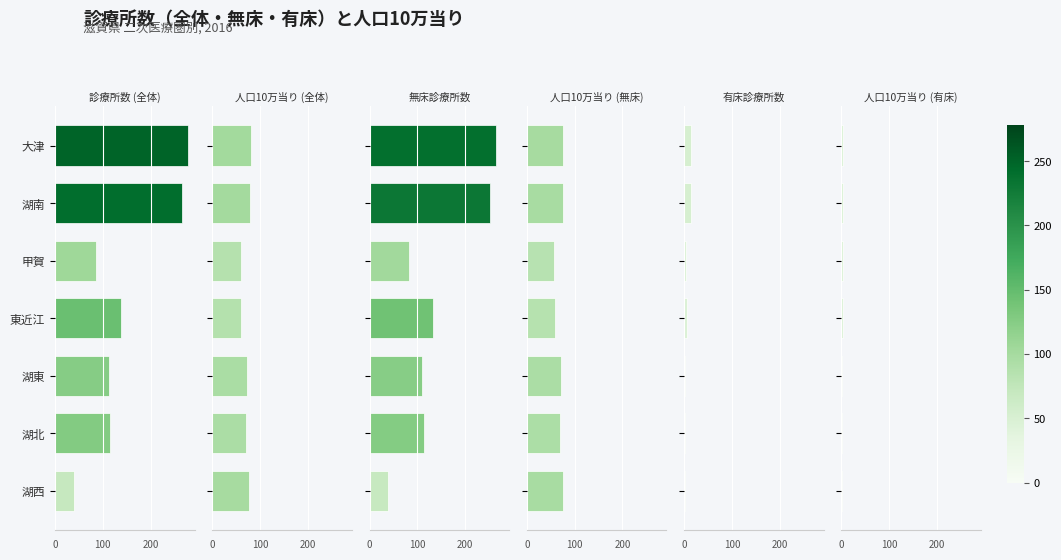

What is the total value across all series at 大津?

717.3